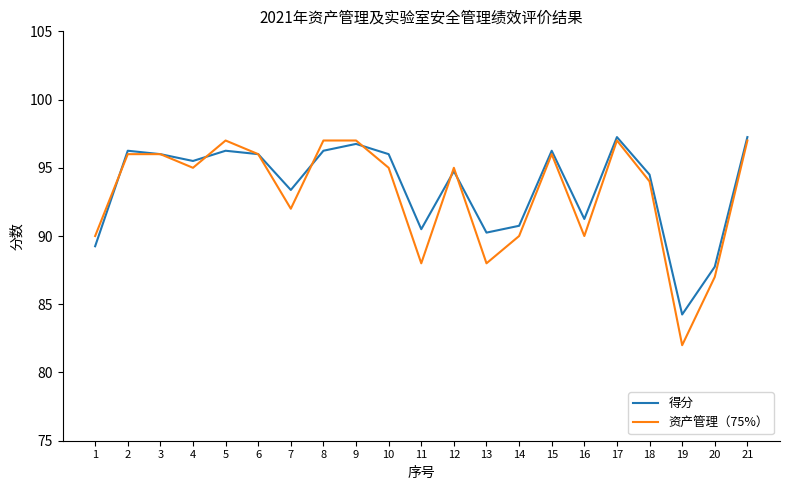

True or false: 得分 has a value of 63.5 at 2.

False